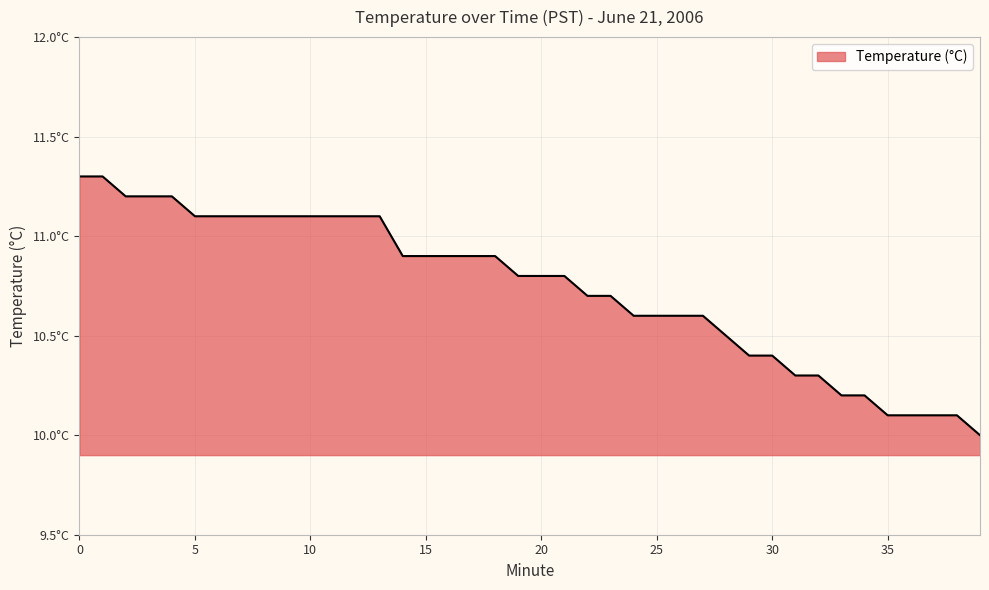

Reading right to left, transcribe all the data shown in this chart.

39=10.0	38=10.1	37=10.1	36=10.1	35=10.1	34=10.2	33=10.2	32=10.3	31=10.3	30=10.4	29=10.4	28=10.5	27=10.6	26=10.6	25=10.6	24=10.6	23=10.7	22=10.7	21=10.8	20=10.8	19=10.8	18=10.9	17=10.9	16=10.9	15=10.9	14=10.9	13=11.1	12=11.1	11=11.1	10=11.1	9=11.1	8=11.1	7=11.1	6=11.1	5=11.1	4=11.2	3=11.2	2=11.2	1=11.3	0=11.3